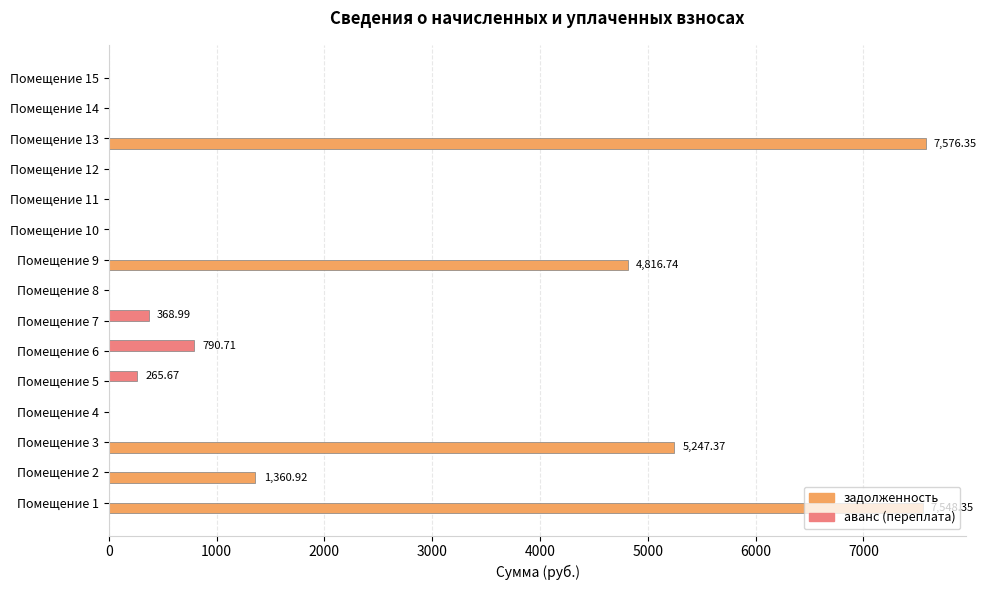

What is the total value across all series at Помещение 5?

265.7